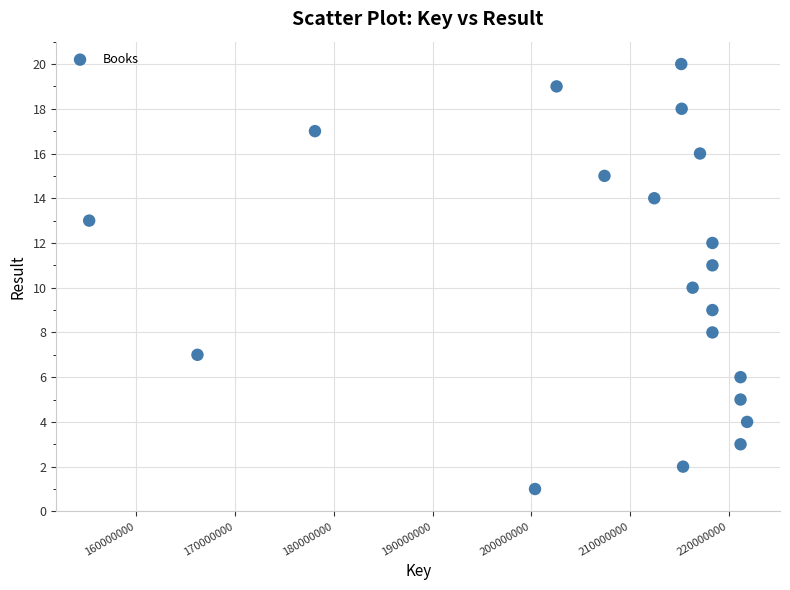

What is the range of X values (max minus min)?

66651810